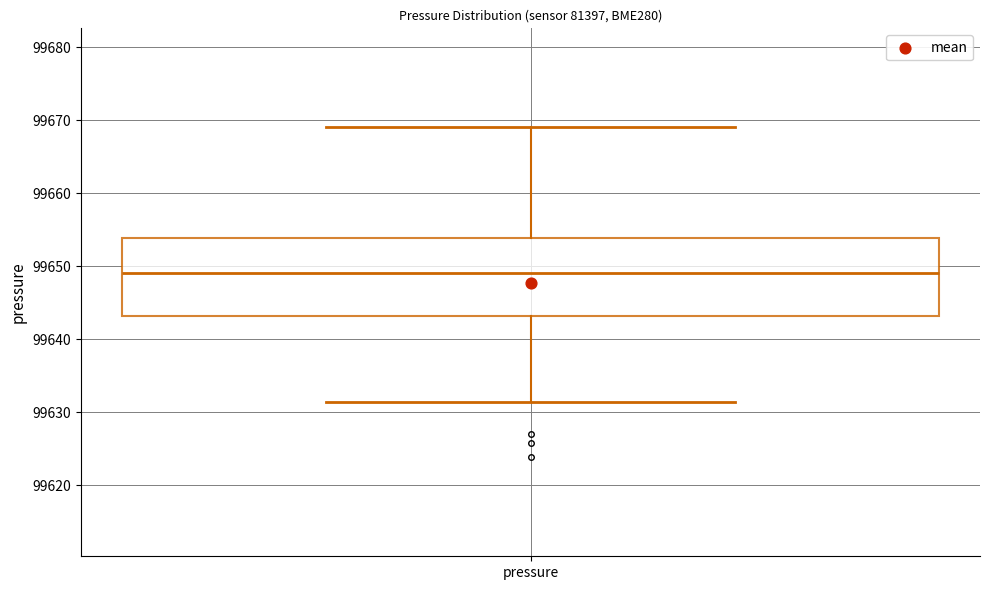

Transcribe this box plot: give where the median line is, the range the box spans, and where the two whiskers end, as read against the y-axis. The values are not printed on the chart, so give them approximately, as read against the axis.

median 99649, box 99643 to 99654, whiskers 99631 to 99669